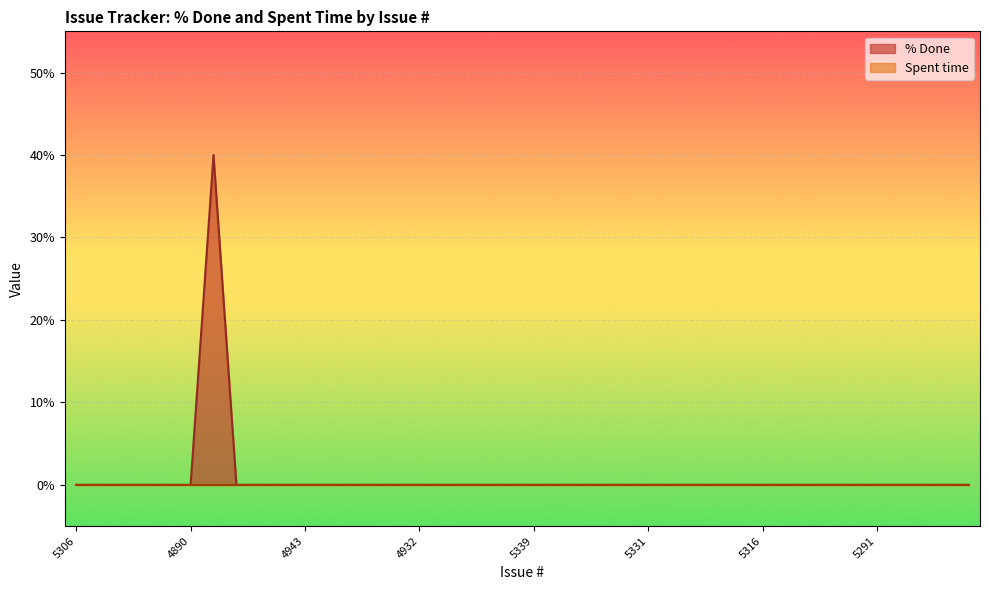

Is it true that the value at 5256 is -20?

False